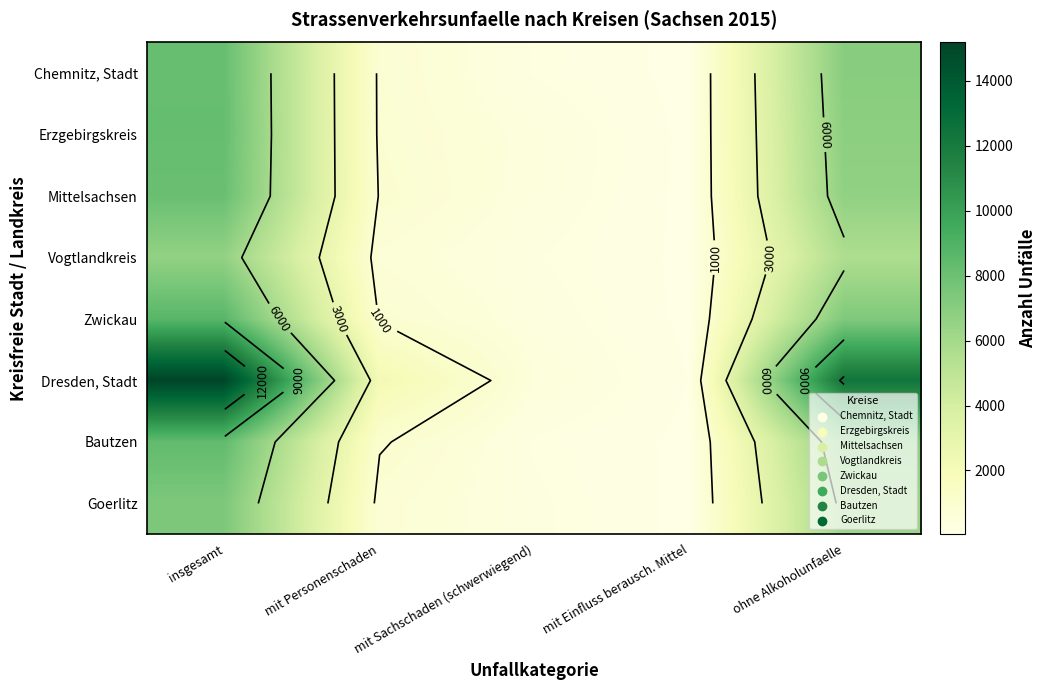

Is it true that Mittelsachsen equals 8103 at insgesamt?

True